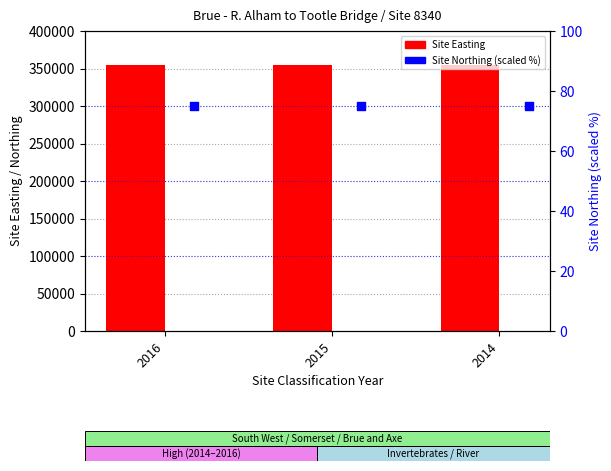

At which category is the sum across all series the highest?

2016